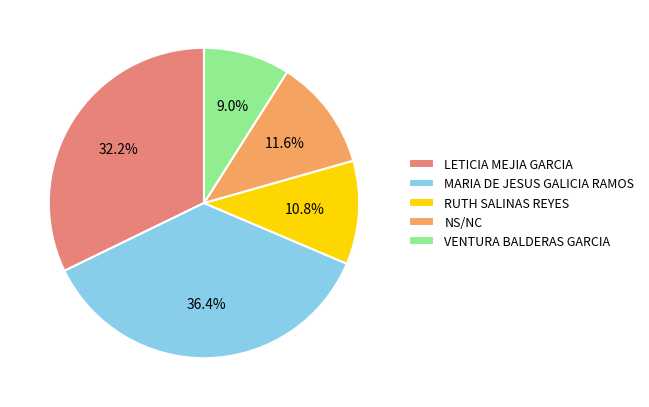

Which slice is the smallest?

VENTURA BALDERAS GARCIA